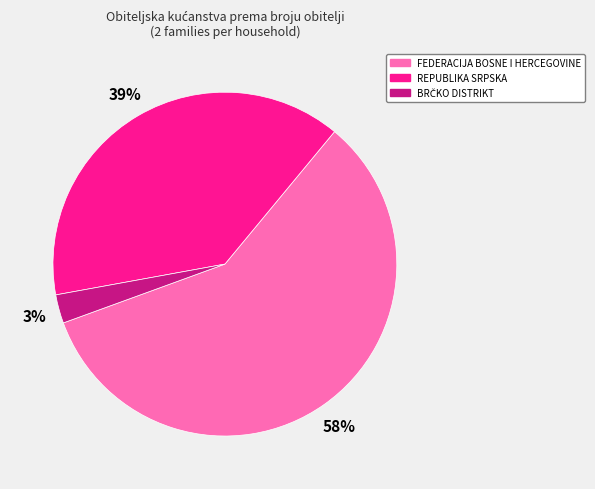

Do REPUBLIKA SRPSKA and FEDERACIJA BOSNE I HERCEGOVINE together represent more than half of the pie?

Yes